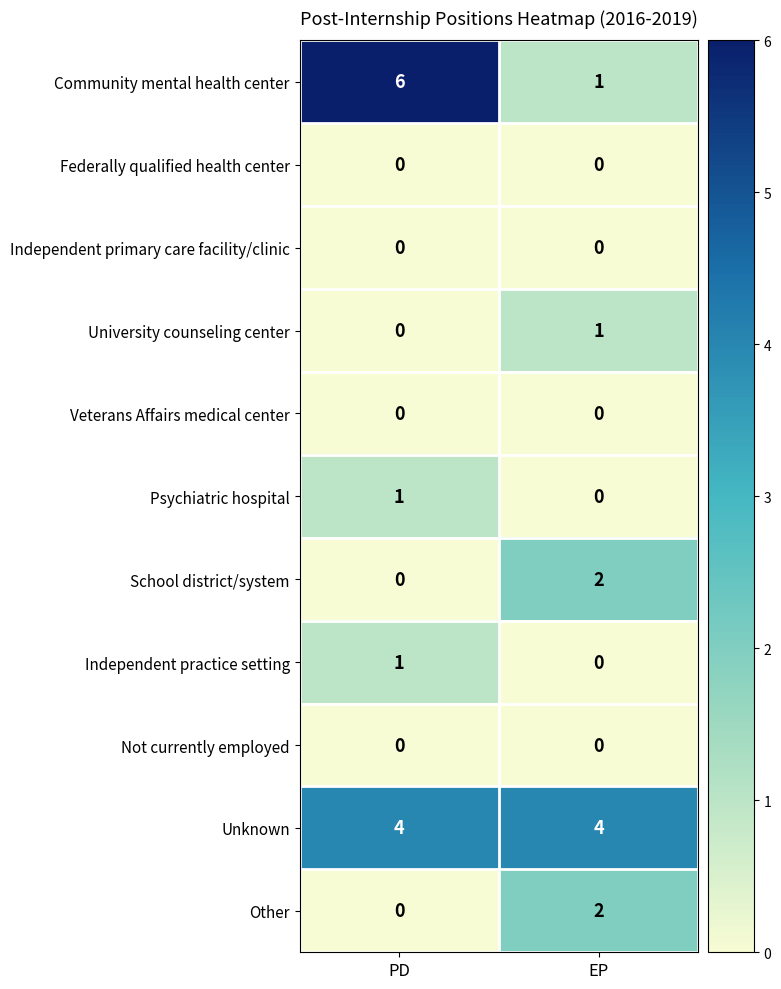

How many categories are shown in the chart?

2